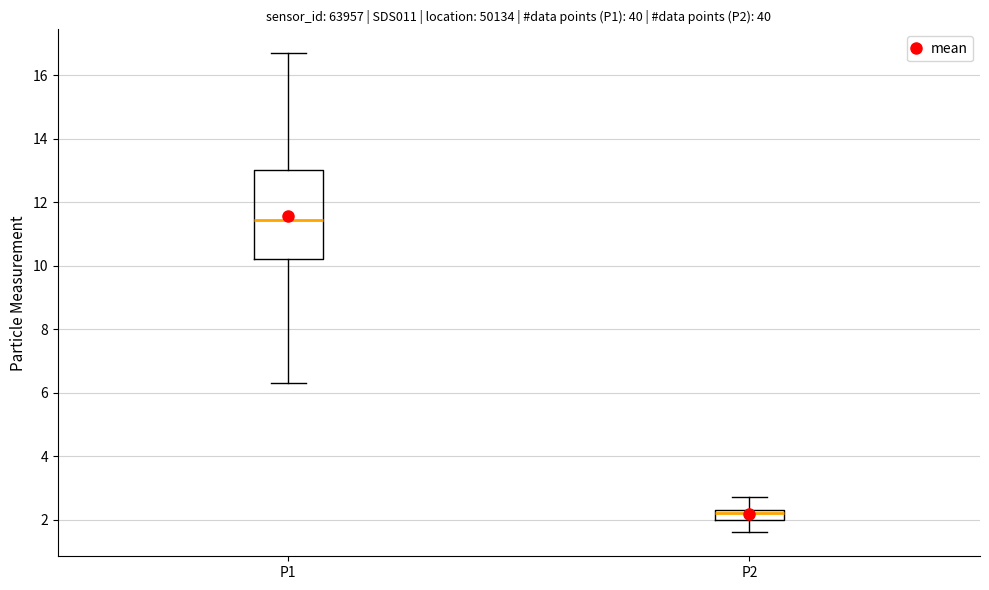

Which box is the tallest, from its lower edge to its upper edge?

P1